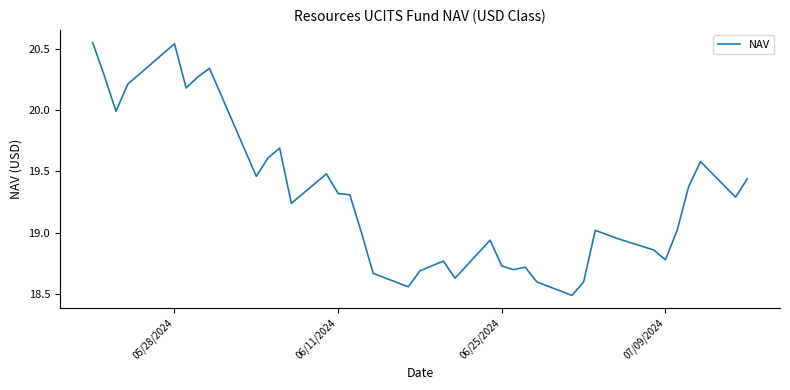

What is the difference between the maximum and minimum values?

2.1